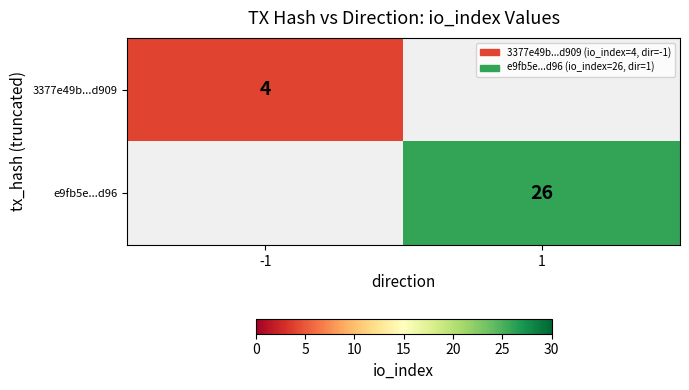

Is it true that e9fb5e...d96 equals 26 at 1?

True